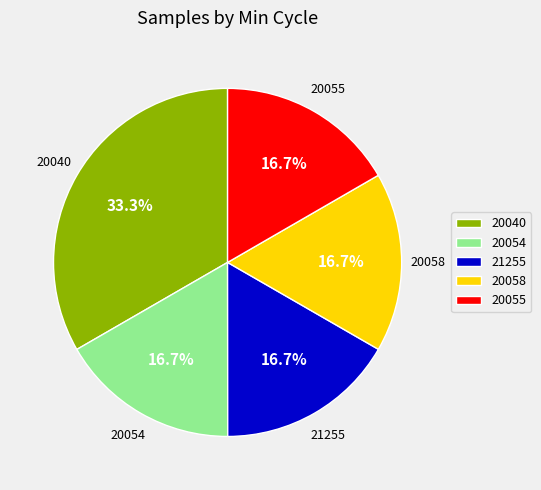

Count the number of slices in the pie.

5